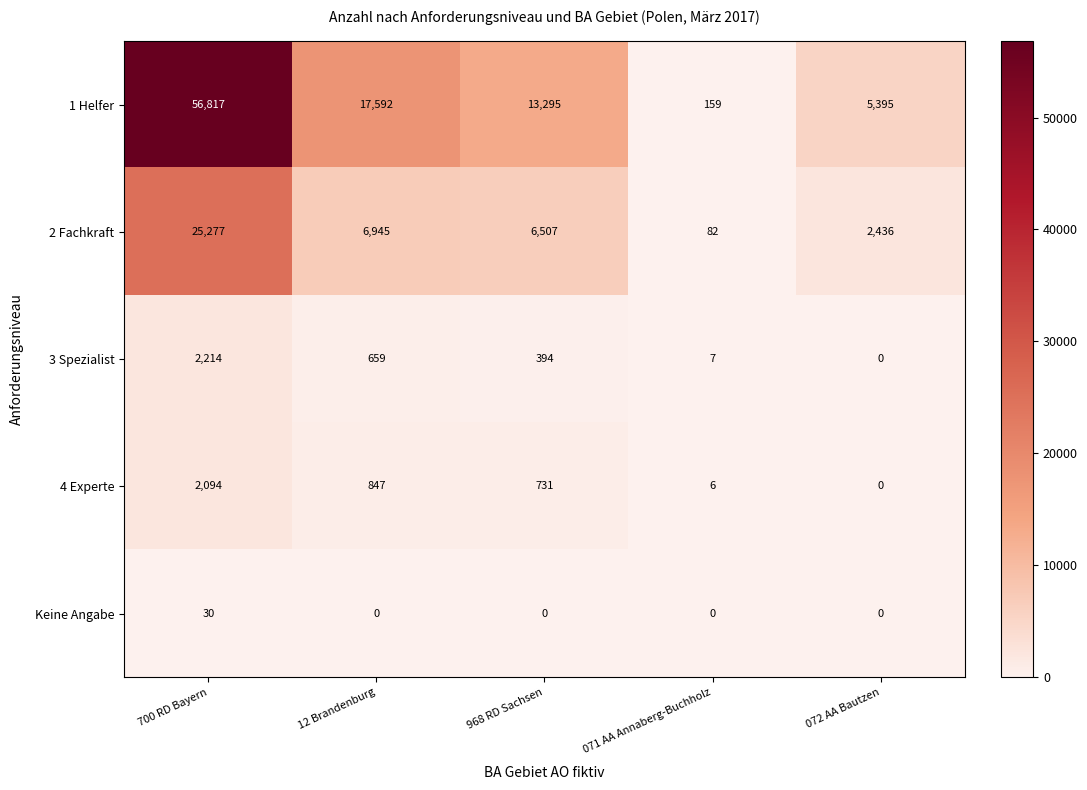

What is the approximate value of 2 Fachkraft at 071 AA Annaberg-Buchholz, to the nearest 10?

80